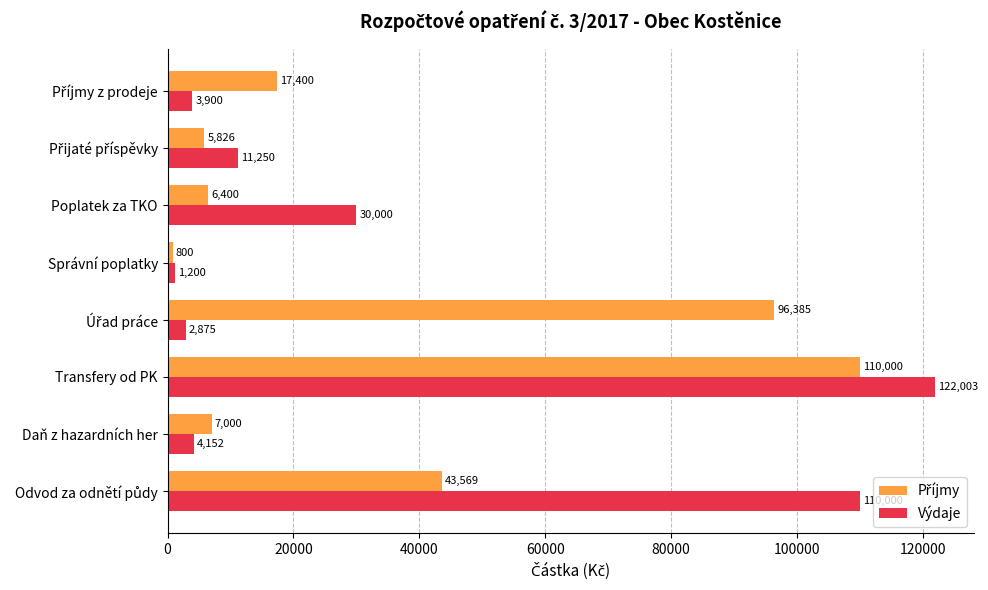

Which category has the lowest value across all series?

Správní poplatky